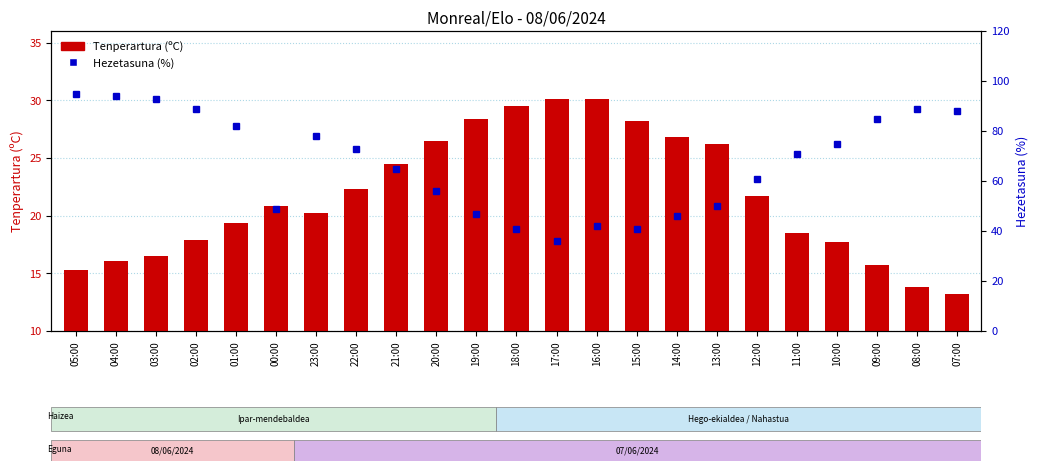

Between 11:00 and 04:00, which is larger?

11:00